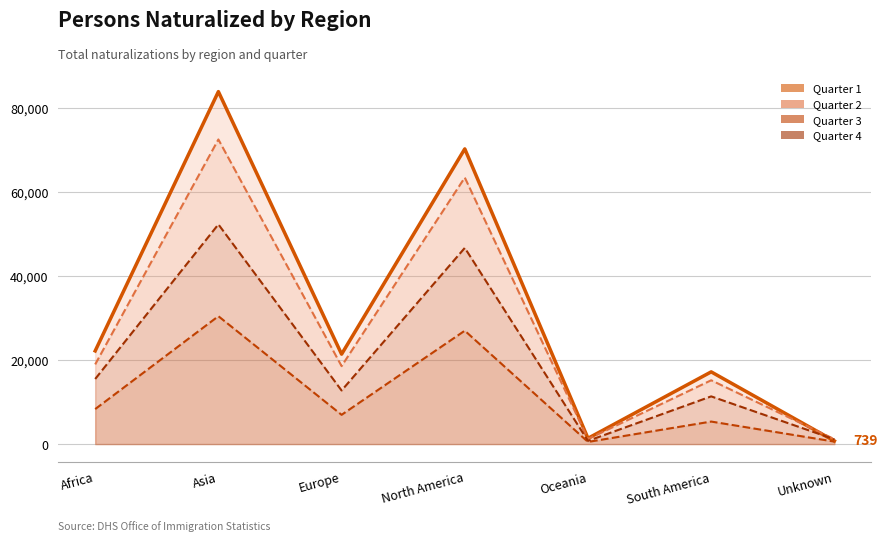

How many series are shown in this chart?

4